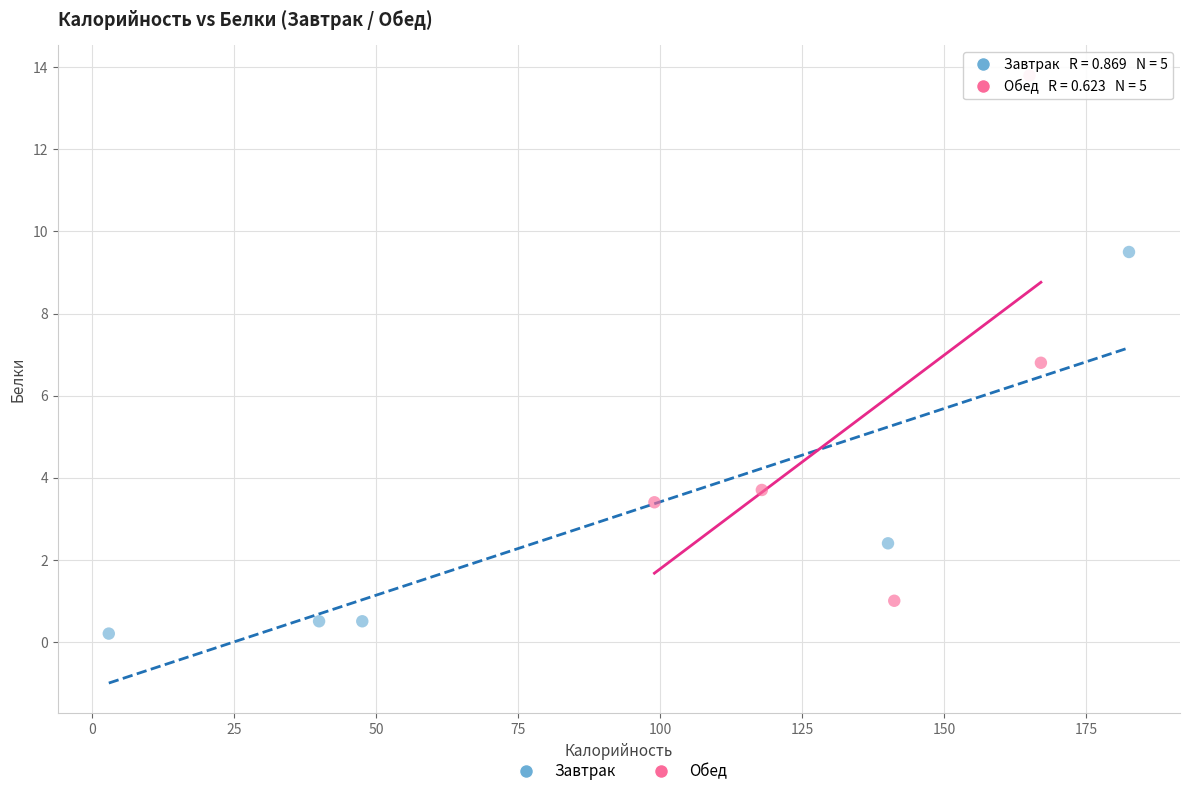

Which series reaches the minimum Y coordinate?

Завтрак